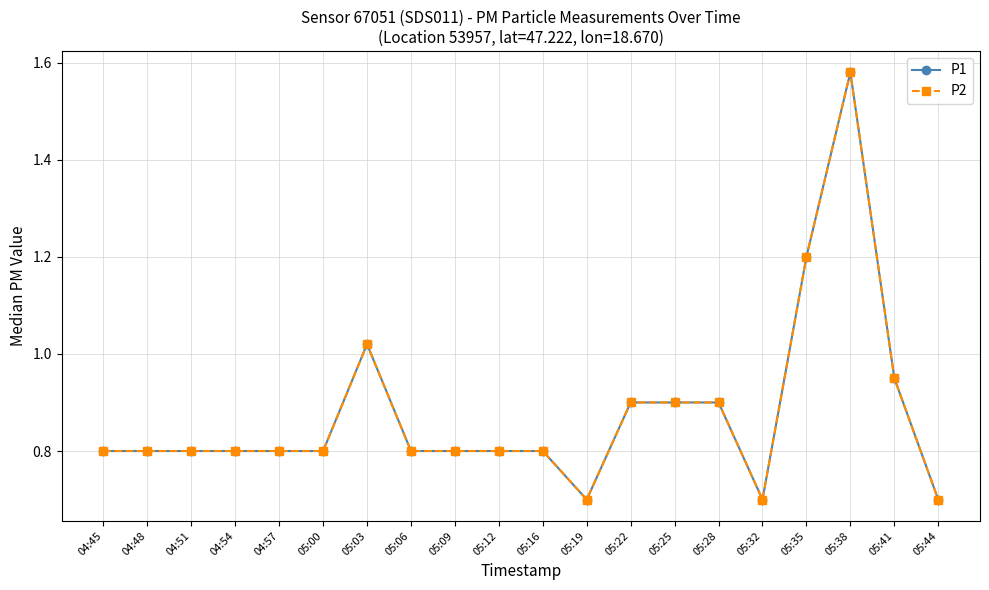

At which category does P1 reach its first local valley?

05:19